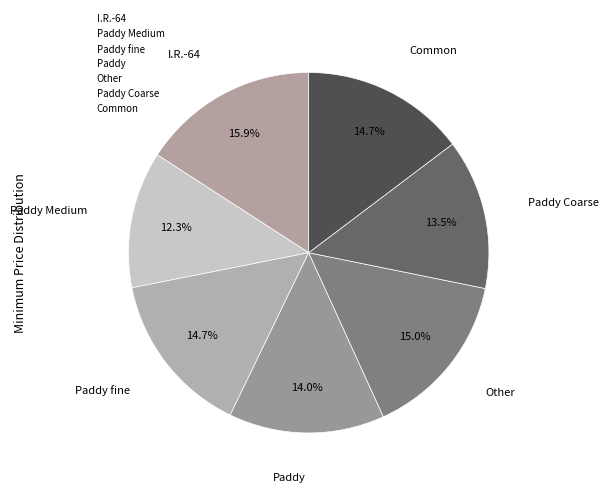

To the nearest percent, what is the difference between the largest and smallest slice percentages?

4%